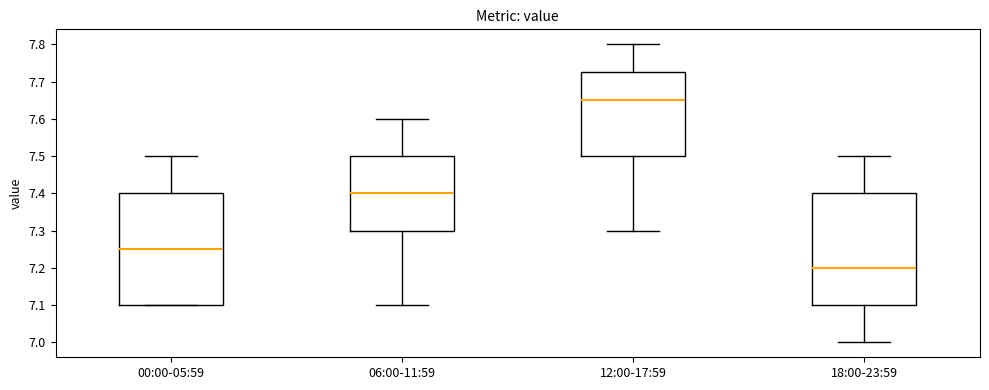

Where does the upper whisker of the box for 18:00-23:59 end on the y-axis? The values are not printed on the chart, so give them approximately, as read against the axis.

7.50